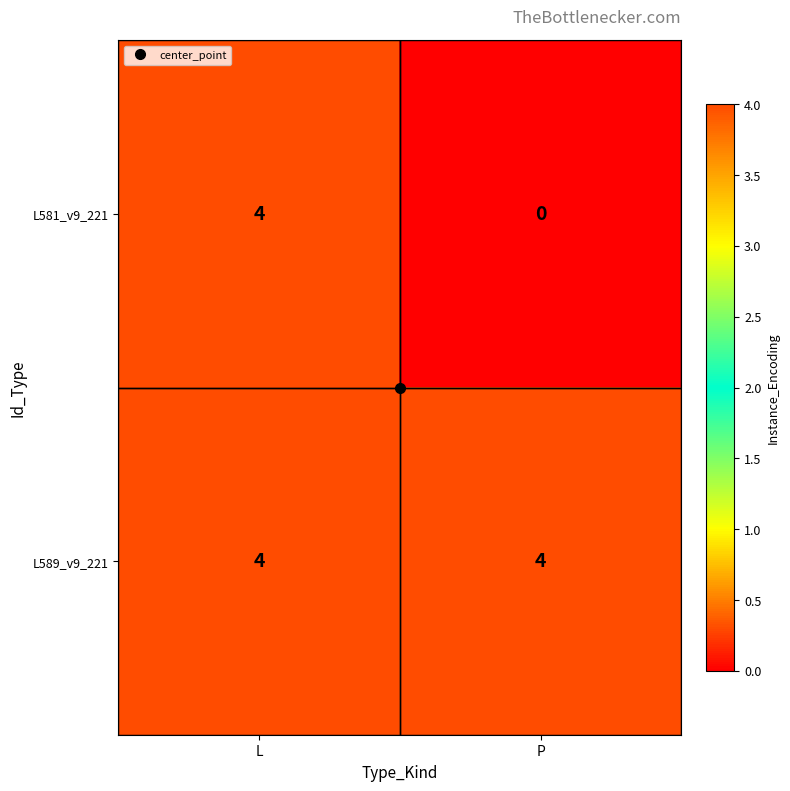

Between L and P, which series saw the biggest shift?

L581_v9_221